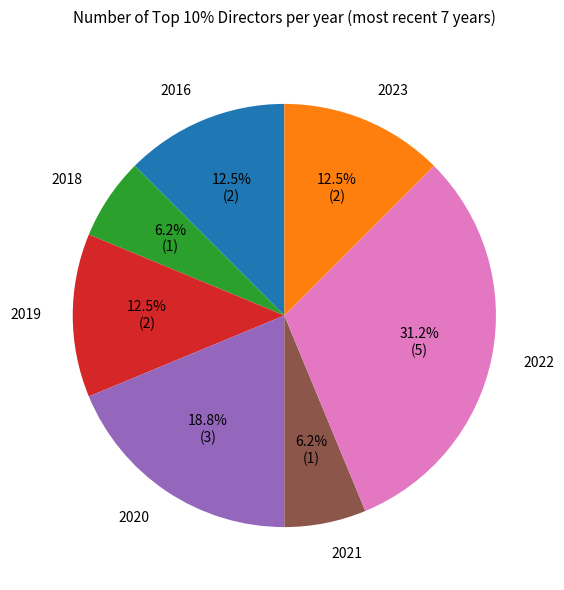

Count the number of slices in the pie.

7